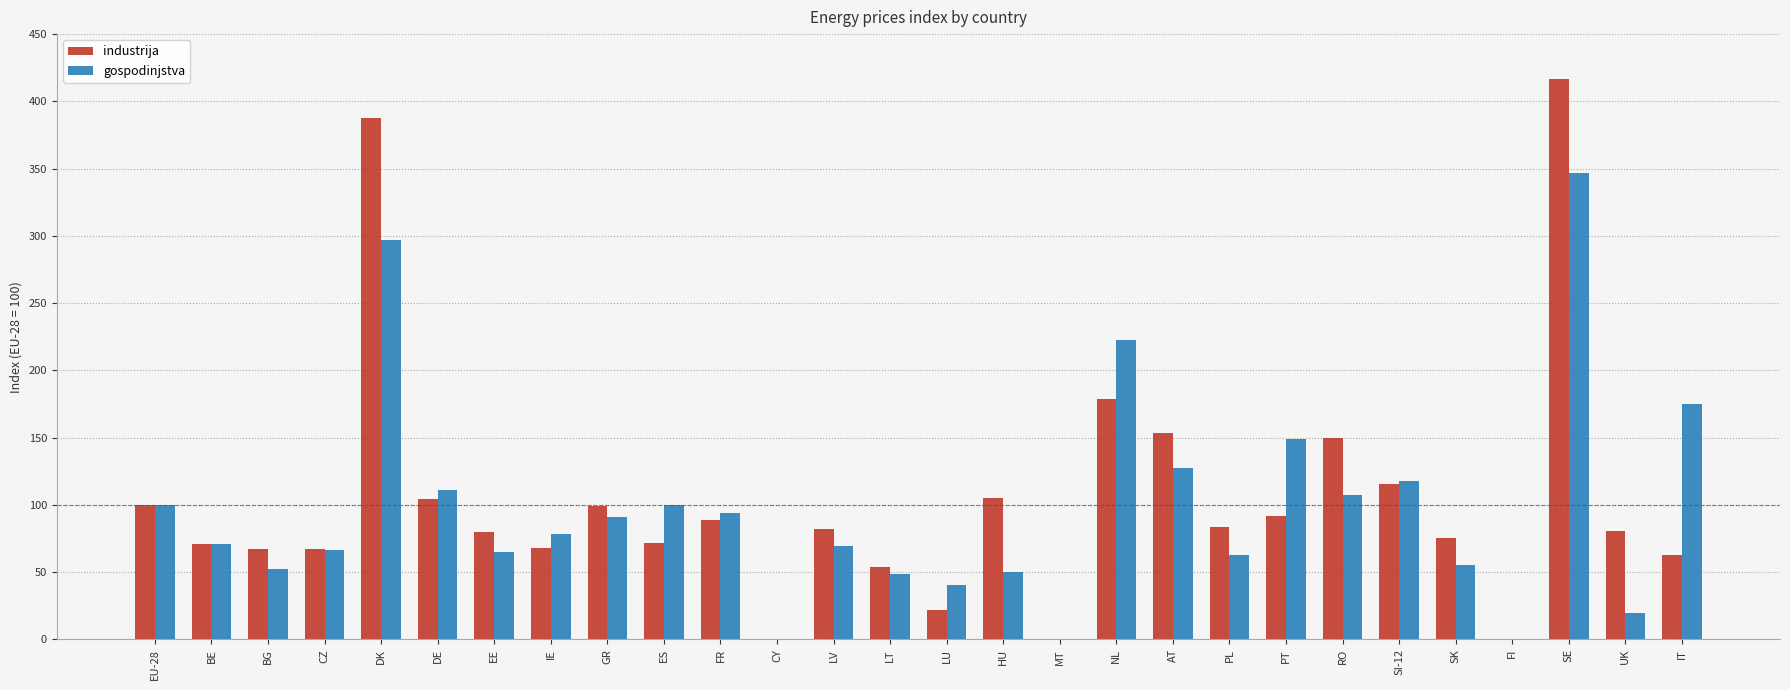

Is it true that gospodinjstva equals 107.3 at RO?

True